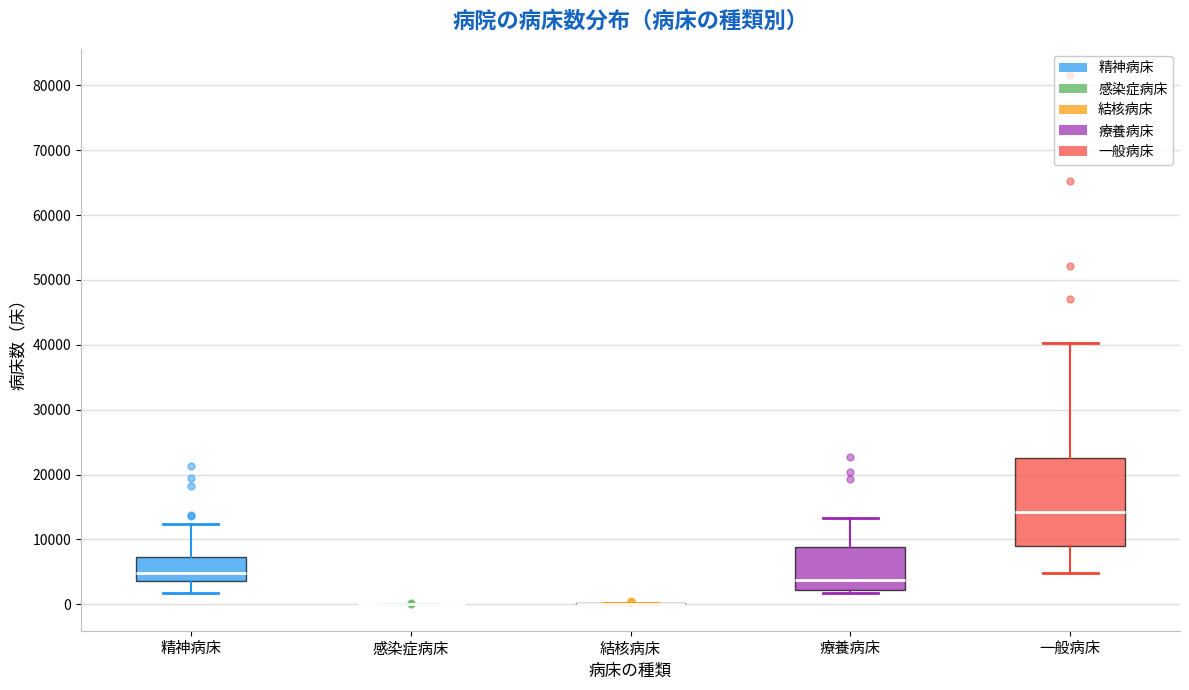

Reading left to right, transcribe this box plot: for each box, give where its median line is, the range the box spans, and where its two whiskers end, as read against the y-axis. The values are not printed on the chart, so give them approximately, as read against the axis.

精神病床: median 5000, box 4000 to 7000, whiskers 2000 to 12000
感染症病床: box collapsed to a line at 0, whiskers 0 to 0
結核病床: box collapsed to a line at 0, whiskers 0 to 0
療養病床: median 4000, box 2000 to 9000, whiskers 2000 (just below the box's lower edge) to 13000
一般病床: median 14000, box 9000 to 23000, whiskers 5000 to 40000